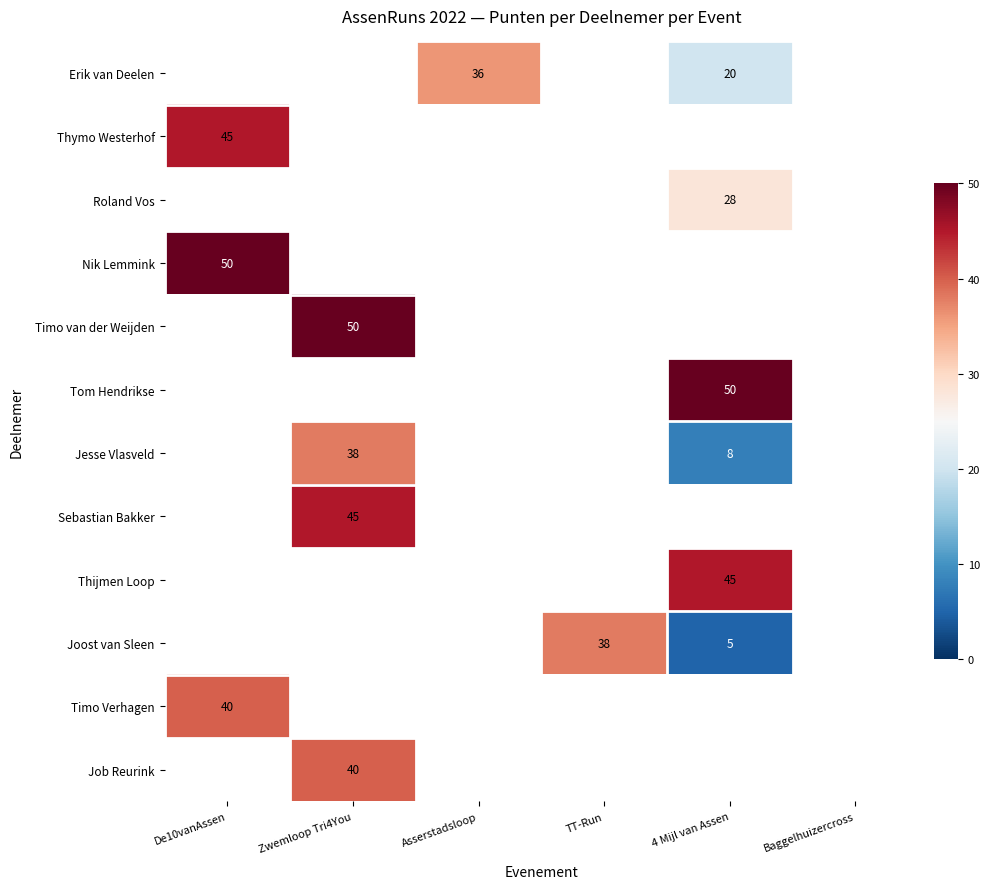

Between 4 Mijl van Assen and Zwemloop Tri4You, which is larger?

Zwemloop Tri4You